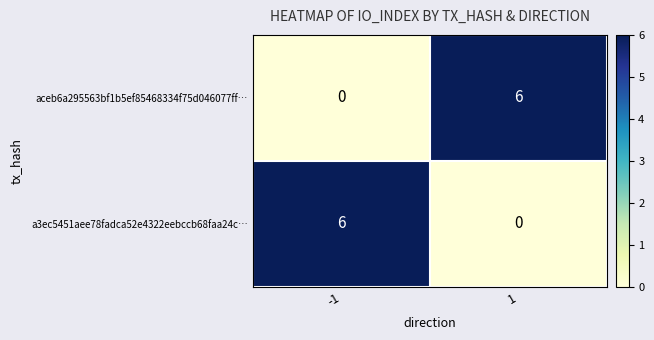

What is the difference between the highest and lowest values at -1?

6